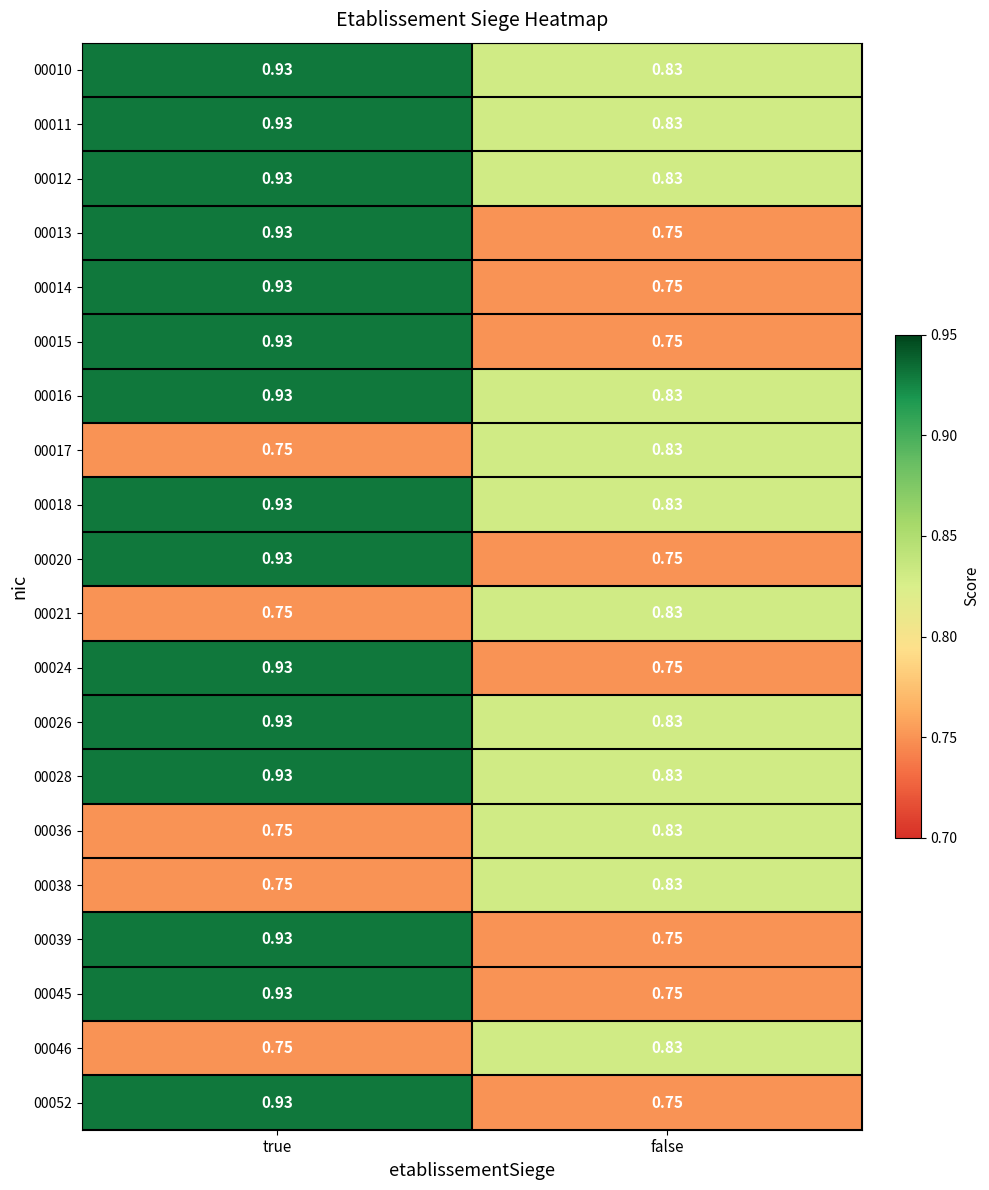

Rank the categories by 00016 value from lowest to highest.

false, true